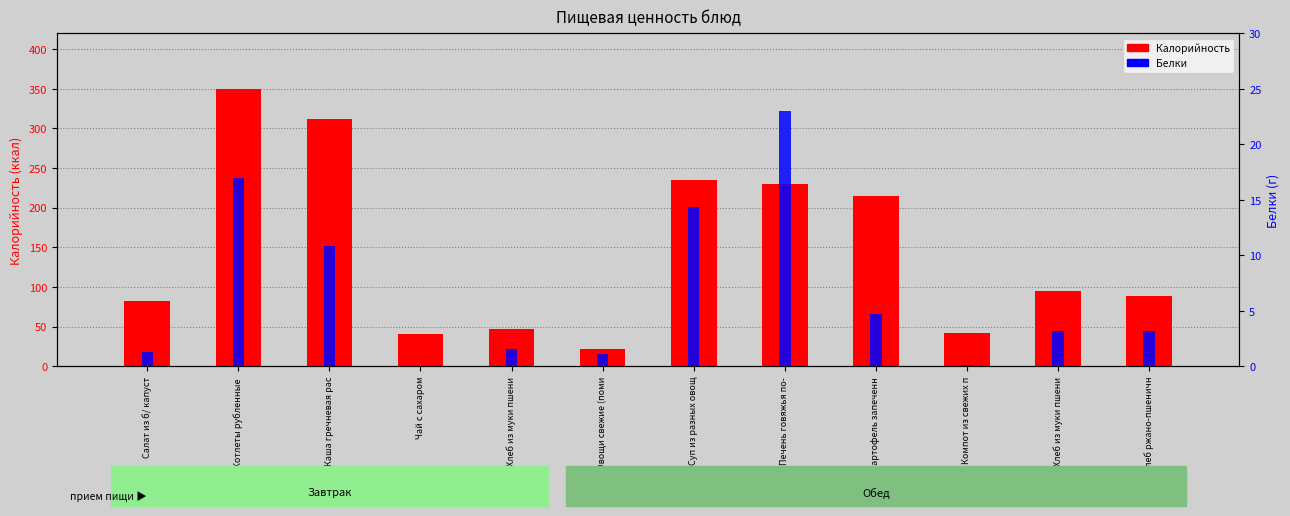

Reading right to left, extract all data points from this chart.

Калорийность: Хлеб ржано-пшеничн=88.5	Хлеб из муки пшени=94.4	Компот из свежих п=41.7	картофель запеченн=214.5	Печень говяжья по-=229.5	Суп из разных овощ=235.4	Овощи свежие (поми=21.4	Хлеб из муки пшени=47.2	Чай с сахаром=40.2	Каша гречневая рас=311.9	Котлеты рубленные =350.1	Салат из б/ капуст=82.7
Белки: Хлеб ржано-пшеничн=3.2	Хлеб из муки пшени=3.2	Компот из свежих п=0.1	картофель запеченн=4.7	Печень говяжья по-=23.0	Суп из разных овощ=14.3	Овощи свежие (поми=1.1	Хлеб из муки пшени=1.6	Чай с сахаром=0.0	Каша гречневая рас=10.8	Котлеты рубленные =17.0	Салат из б/ капуст=1.3